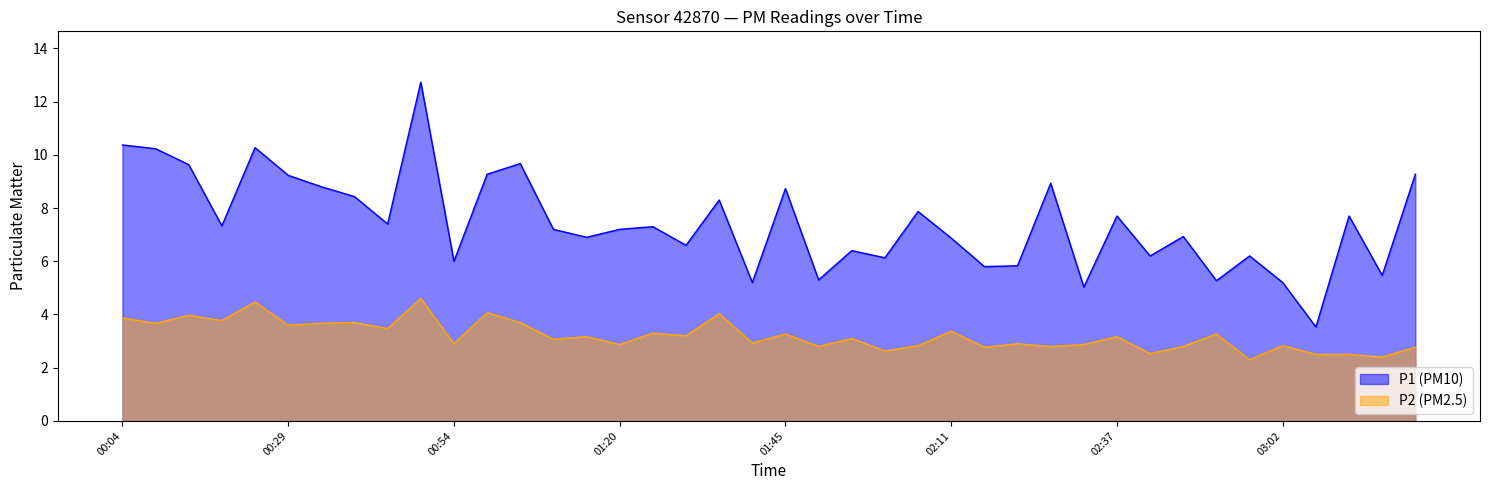

What is the label of the 38th point from the left?

03:13